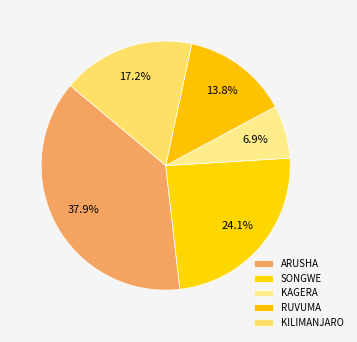

Count the number of slices in the pie.

5